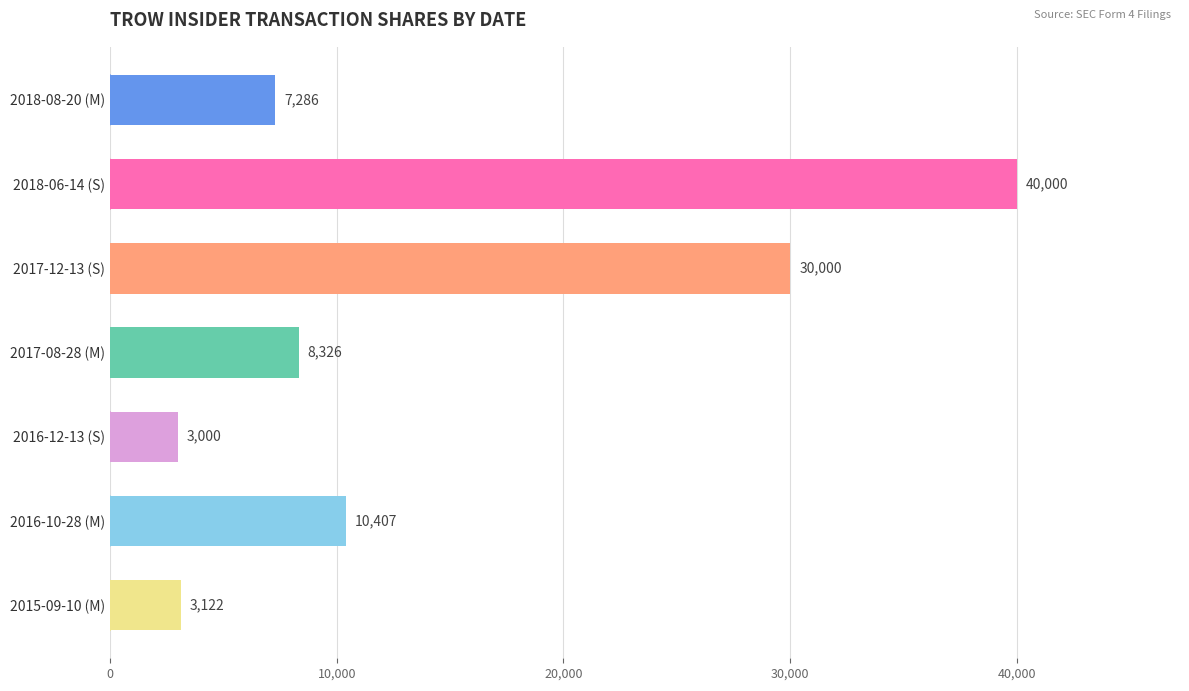

How many data points does each series have?

7